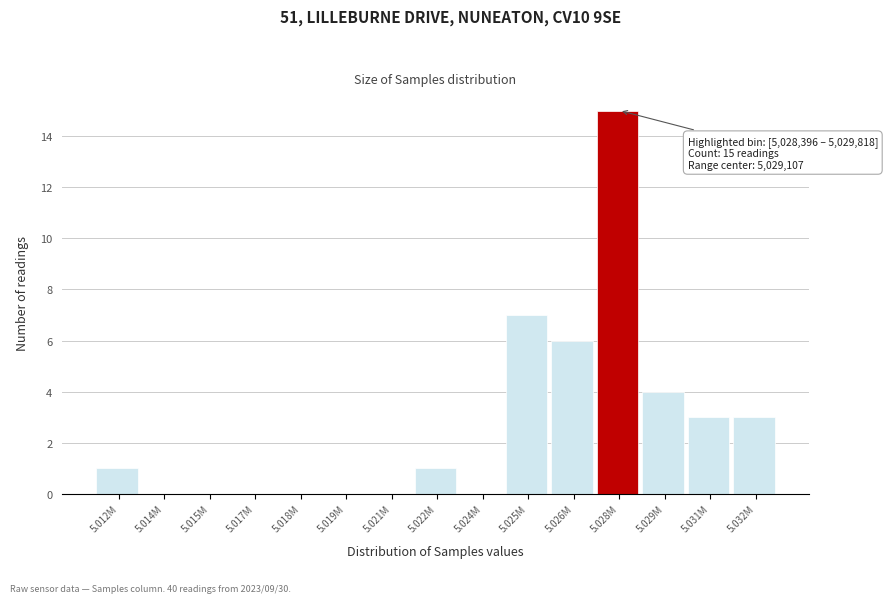

Reading left to right, list all the values displayed in this chart.

5.012M=1	5.014M=0	5.015M=0	5.017M=0	5.018M=0	5.019M=0	5.021M=0	5.022M=1	5.024M=0	5.025M=7	5.026M=6	5.028M=15	5.029M=4	5.031M=3	5.032M=3